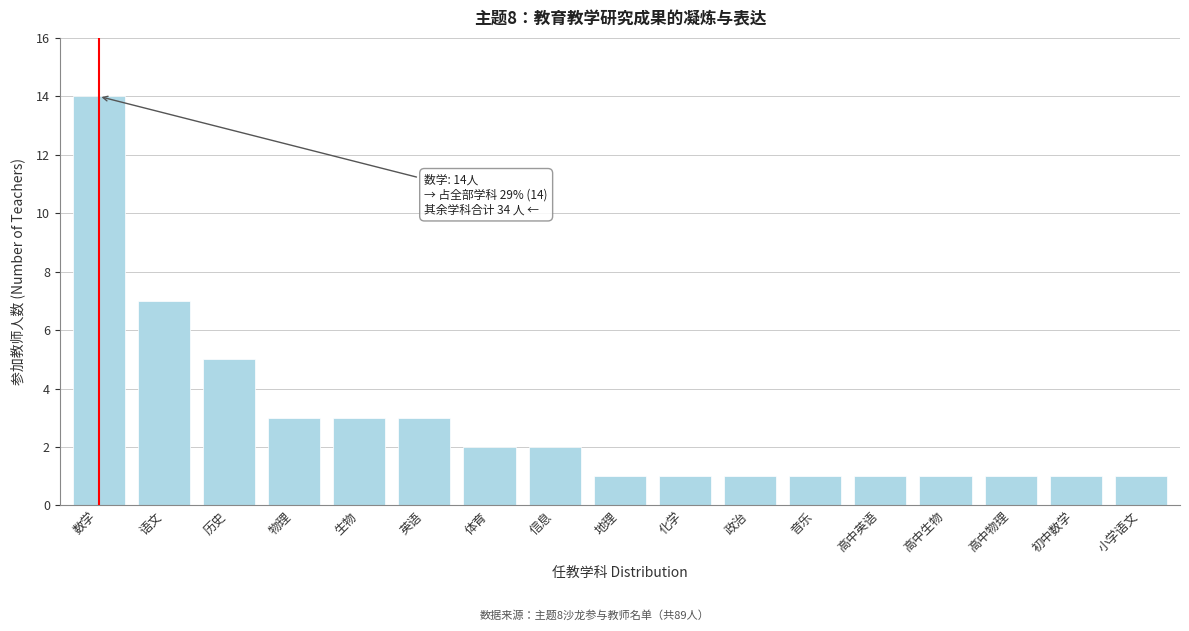

Reading right to left, what are all the values shown in this chart?

1	1	1	1	1	1	1	1	1	2	2	3	3	3	5	7	14